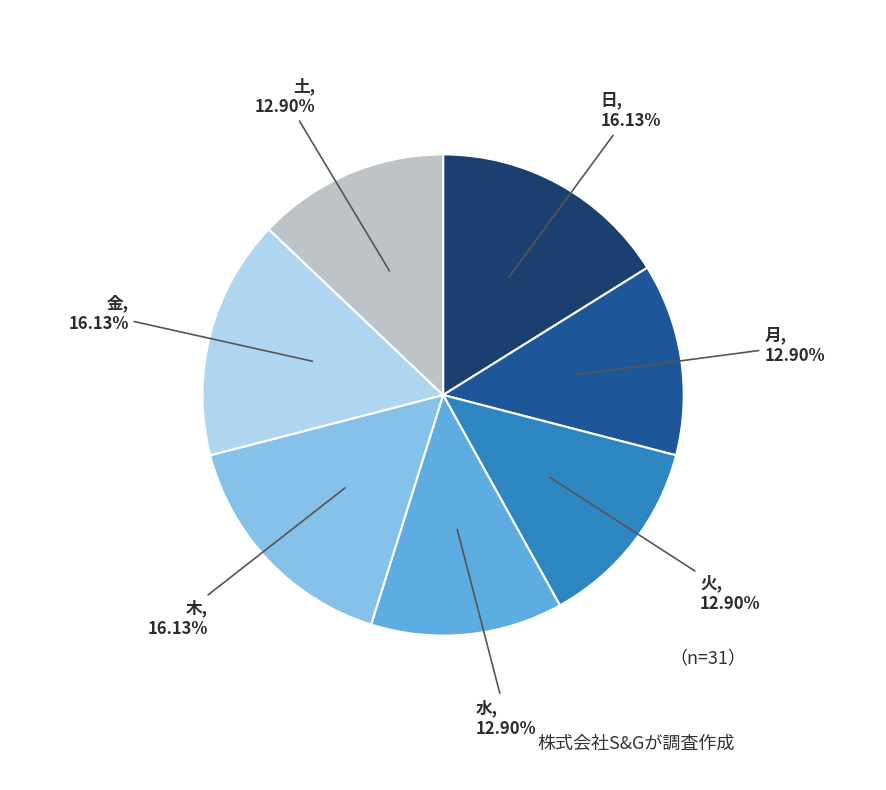

Is there any slice that represents more than half of the pie?

No